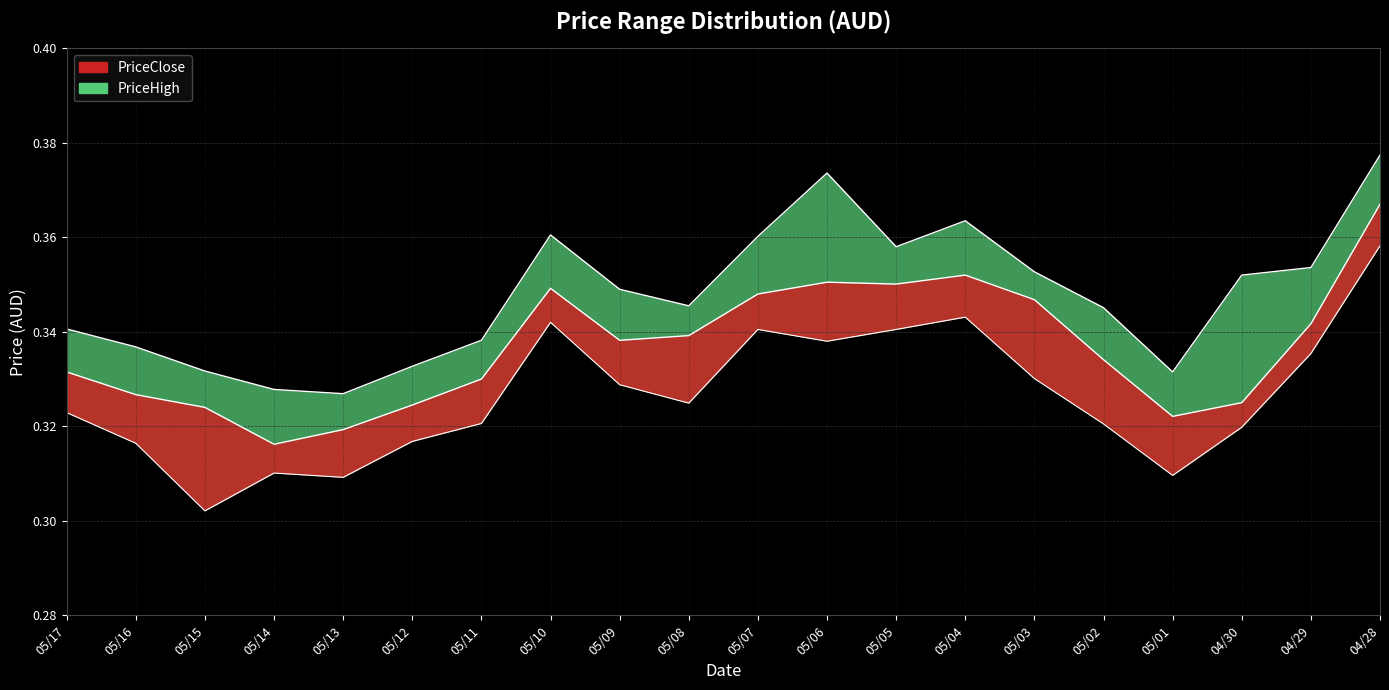

Reading left to right, extract all data points from this chart.

PriceClose: 0.3	0.3	0.3	0.3	0.3	0.3	0.3	0.3	0.3	0.3	0.3	0.4	0.4	0.4	0.3	0.3	0.3	0.3	0.3	0.4
PriceLow: 0.3	0.3	0.3	0.3	0.3	0.3	0.3	0.3	0.3	0.3	0.3	0.3	0.3	0.3	0.3	0.3	0.3	0.3	0.3	0.4
PriceHigh: 0.3	0.3	0.3	0.3	0.3	0.3	0.3	0.4	0.3	0.3	0.4	0.4	0.4	0.4	0.4	0.3	0.3	0.4	0.4	0.4